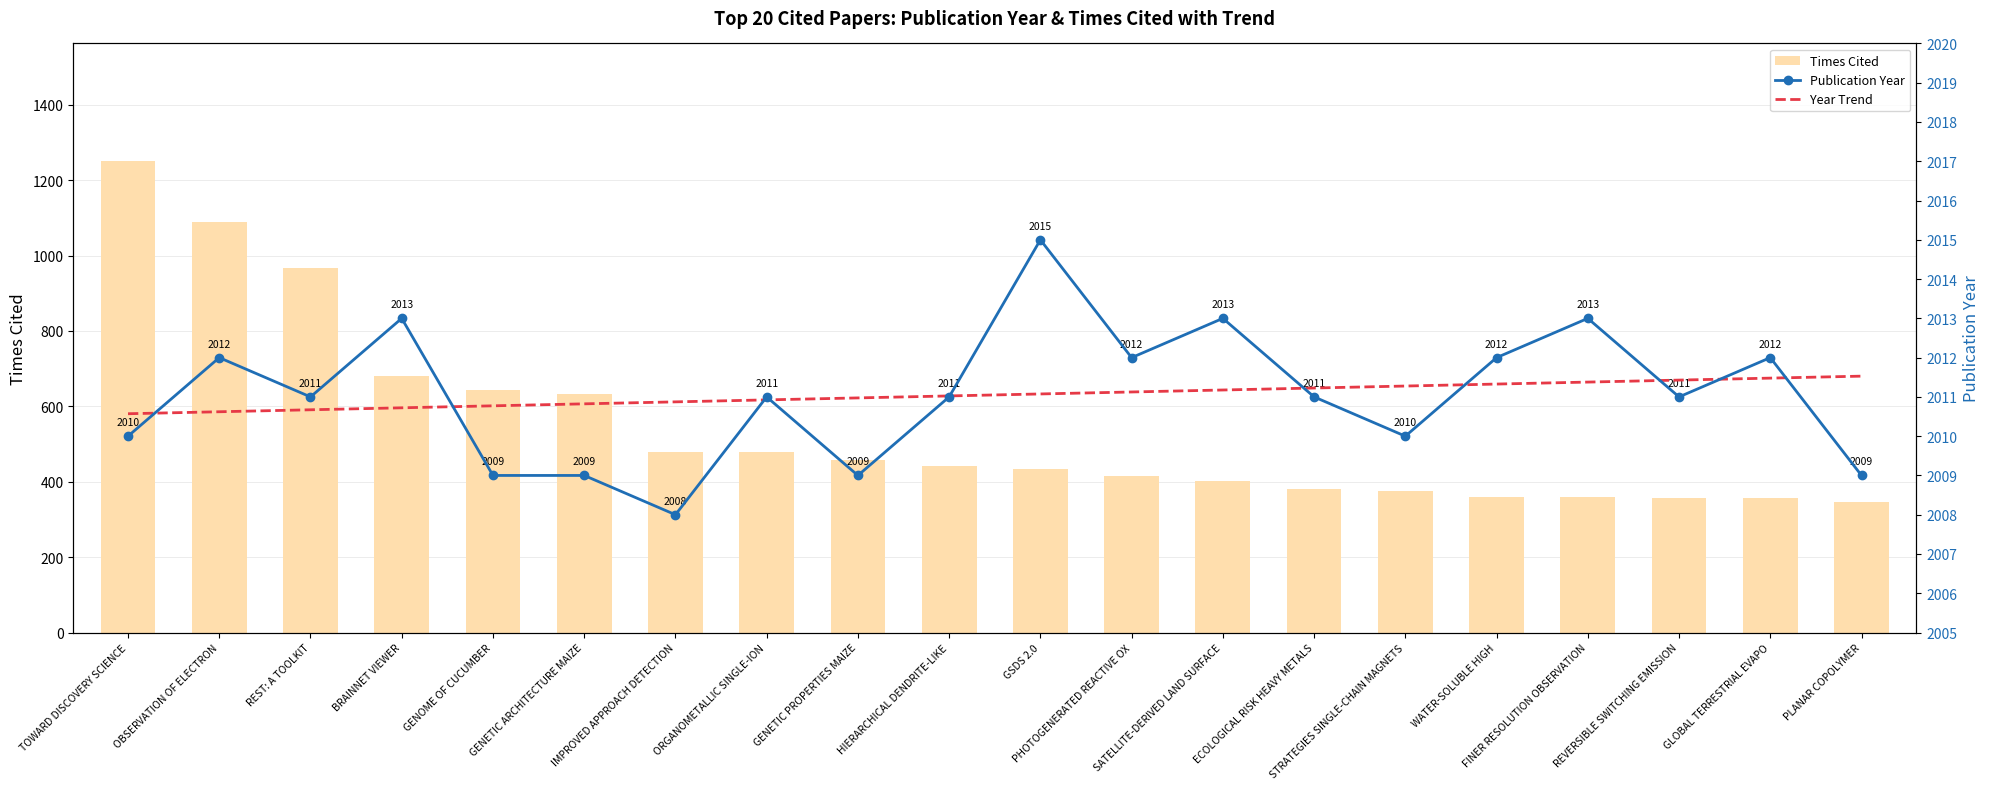

What is the value of the Publication Year bar at the 4th from the left?

2013.0